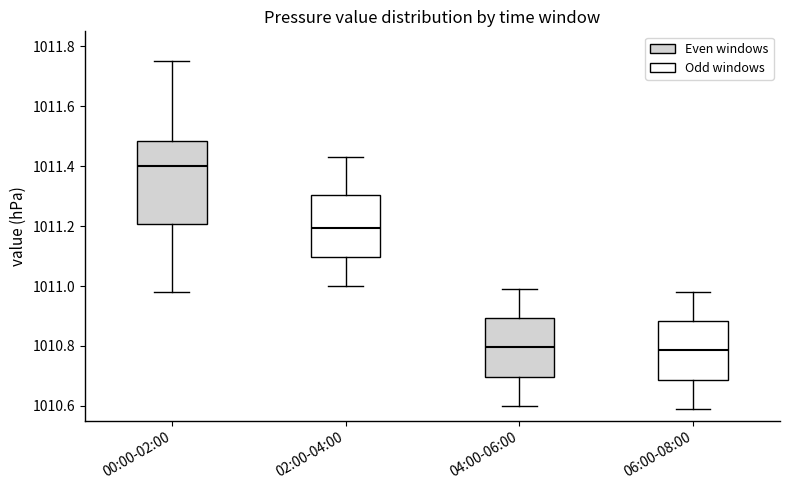

Reading left to right, read every box against the y-axis: the position of its median line, the range the box covers, and the ends of its whiskers. The values are not printed on the chart, so give them approximately, as read against the axis.

00:00-02:00: median 1011.40, box 1011.20 to 1011.48, whiskers 1010.98 to 1011.76
02:00-04:00: median 1011.20, box 1011.10 to 1011.30, whiskers 1011.00 to 1011.44
04:00-06:00: median 1010.80, box 1010.70 to 1010.90, whiskers 1010.60 to 1011.00
06:00-08:00: median 1010.78, box 1010.68 to 1010.88, whiskers 1010.60 to 1010.98